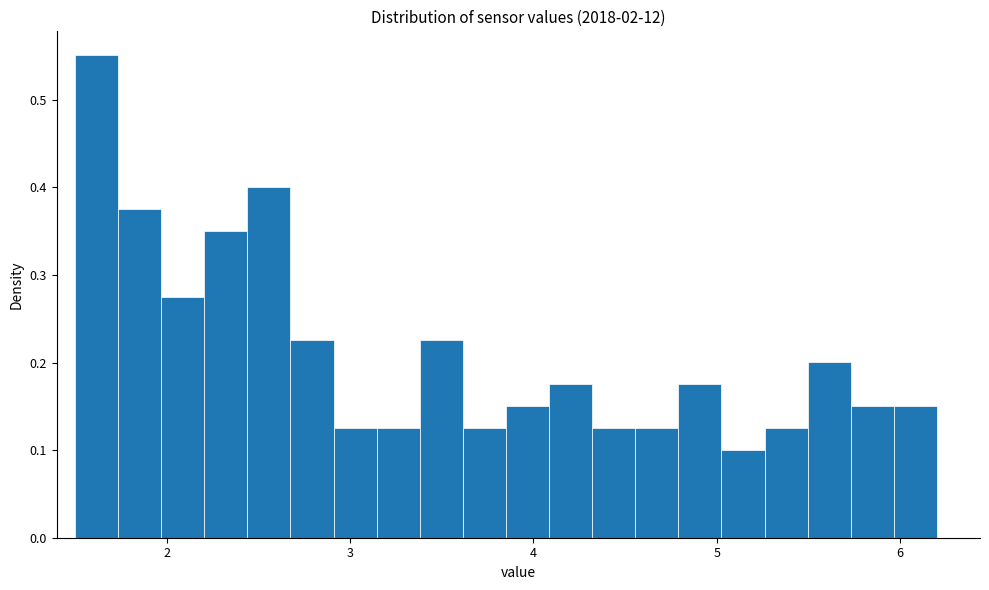

Read against the x-axis, roughly where is the centre of the tallest bar?

1.6